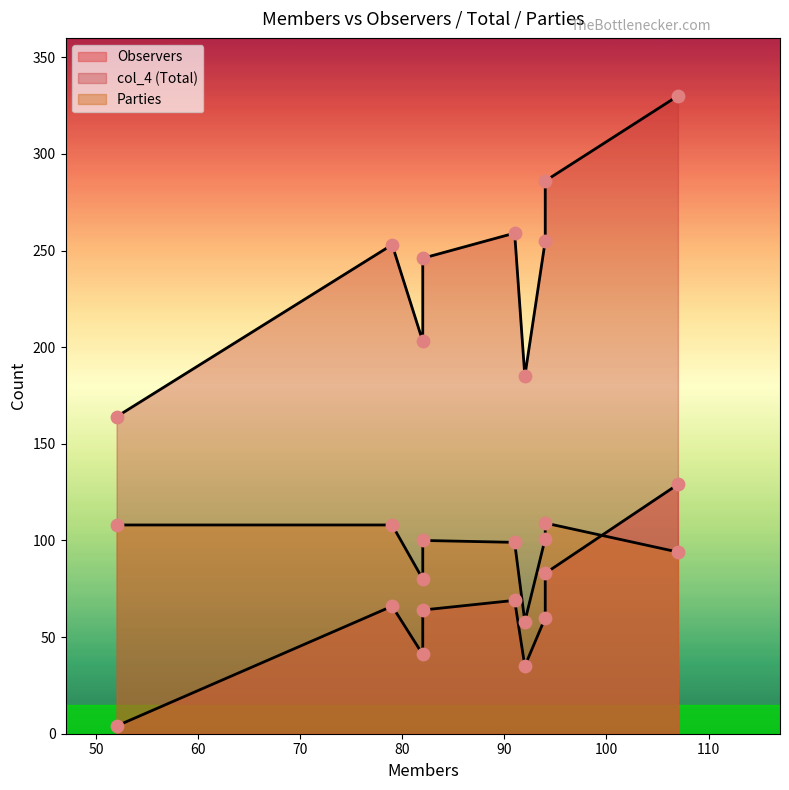

At how many categories does at least one series exceed 264?

2